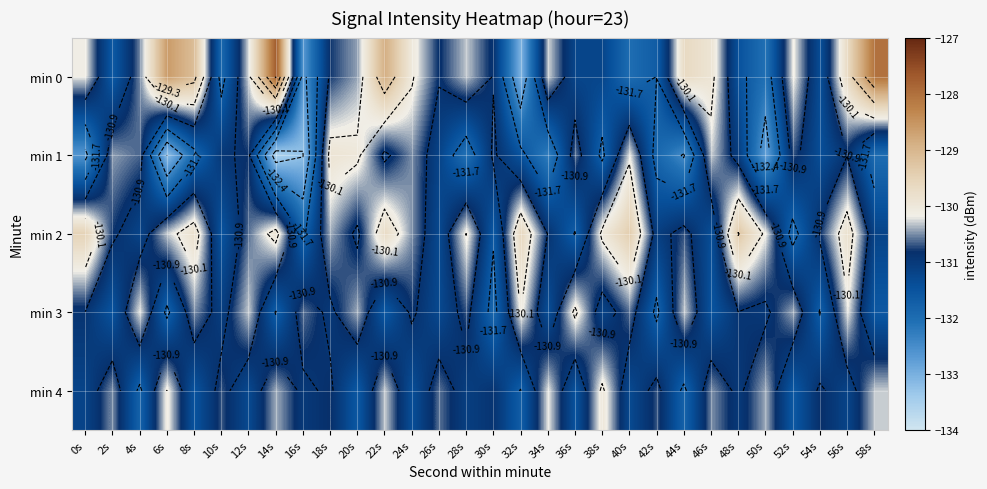

Is the value of min 3 at 58s greater than the value of min 1 at 22s?

No